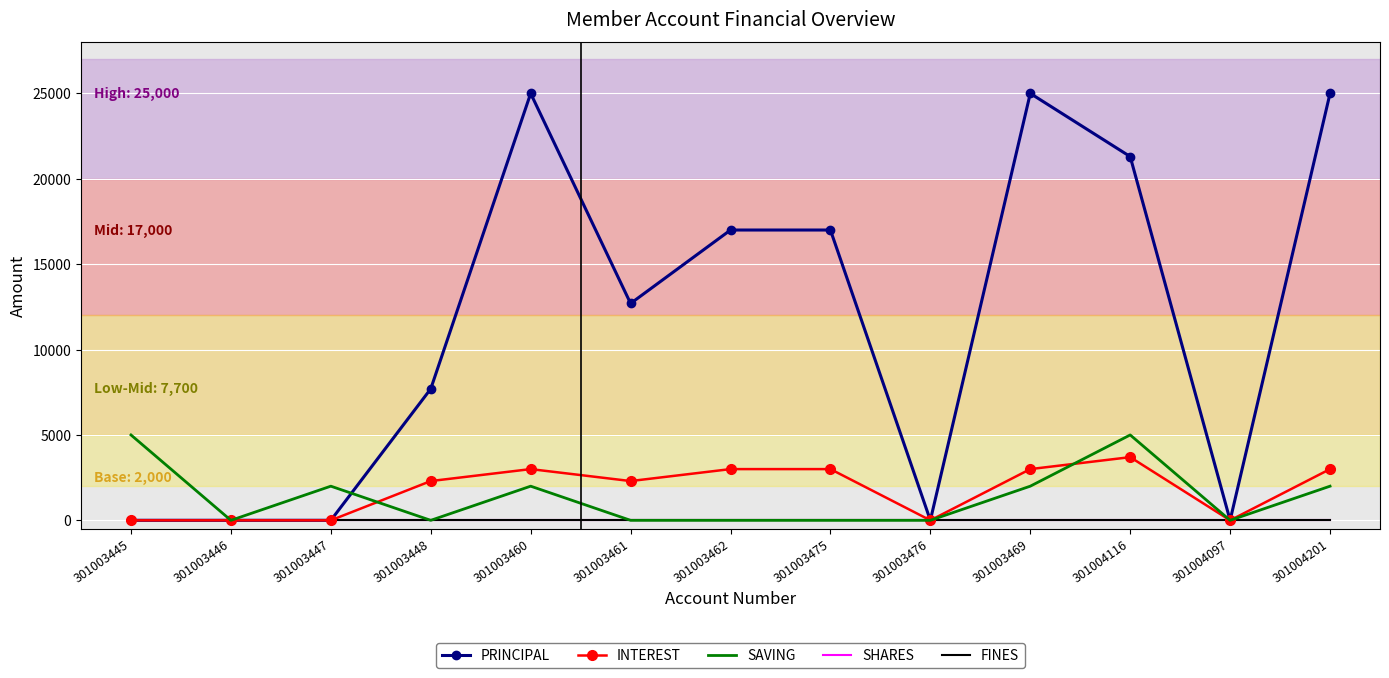

At which category does PRINCIPAL reach its first local valley?

301003461